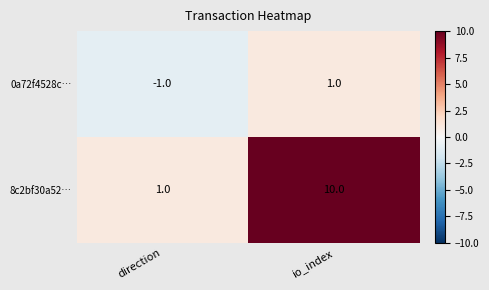

The 8c2bf30a52… series shows 1 at direction. True or false?

True